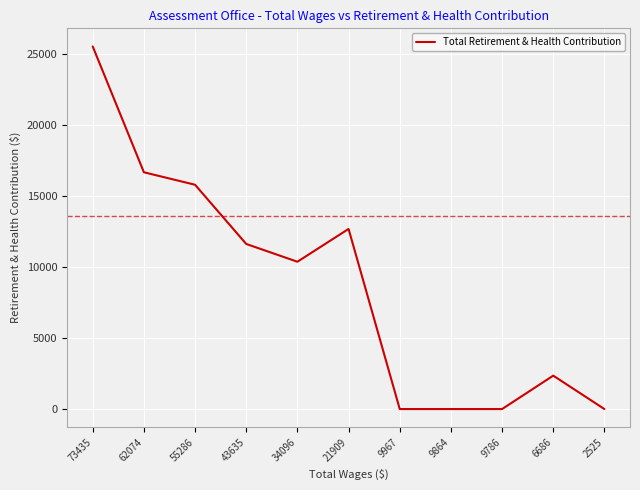

Which has a higher value, 9864 or 55286?

55286